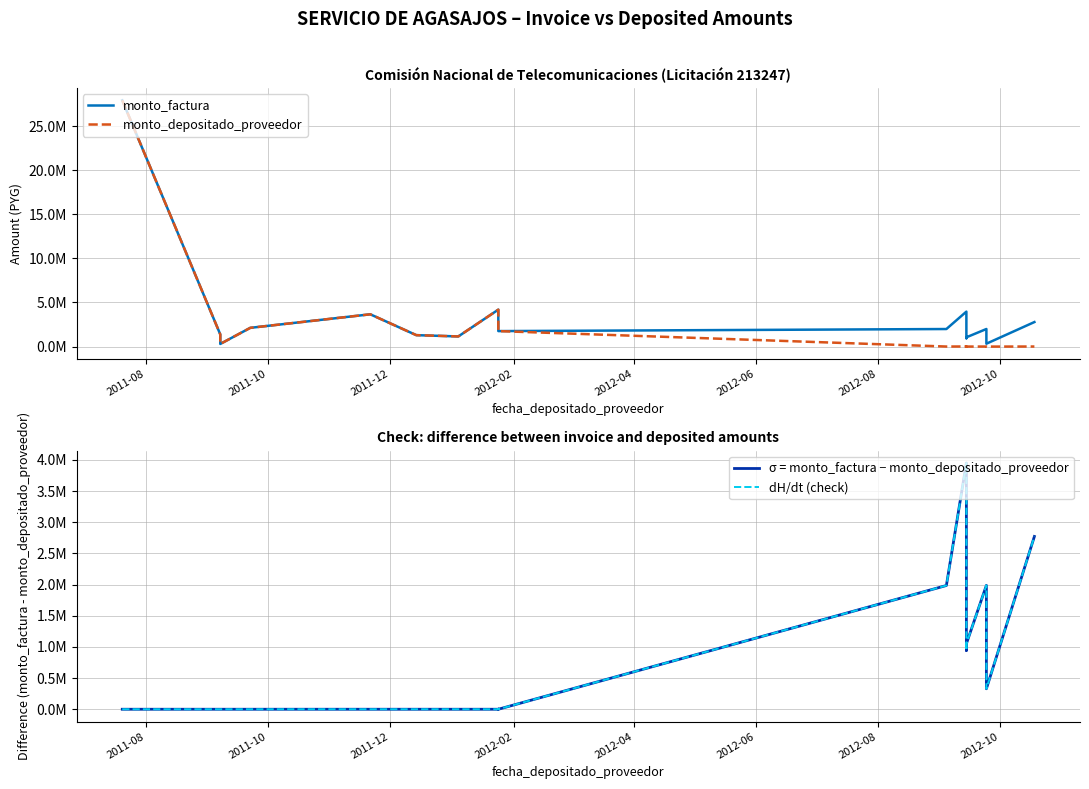

Between 2011-12 and 2012-08, which is larger?

2012-08